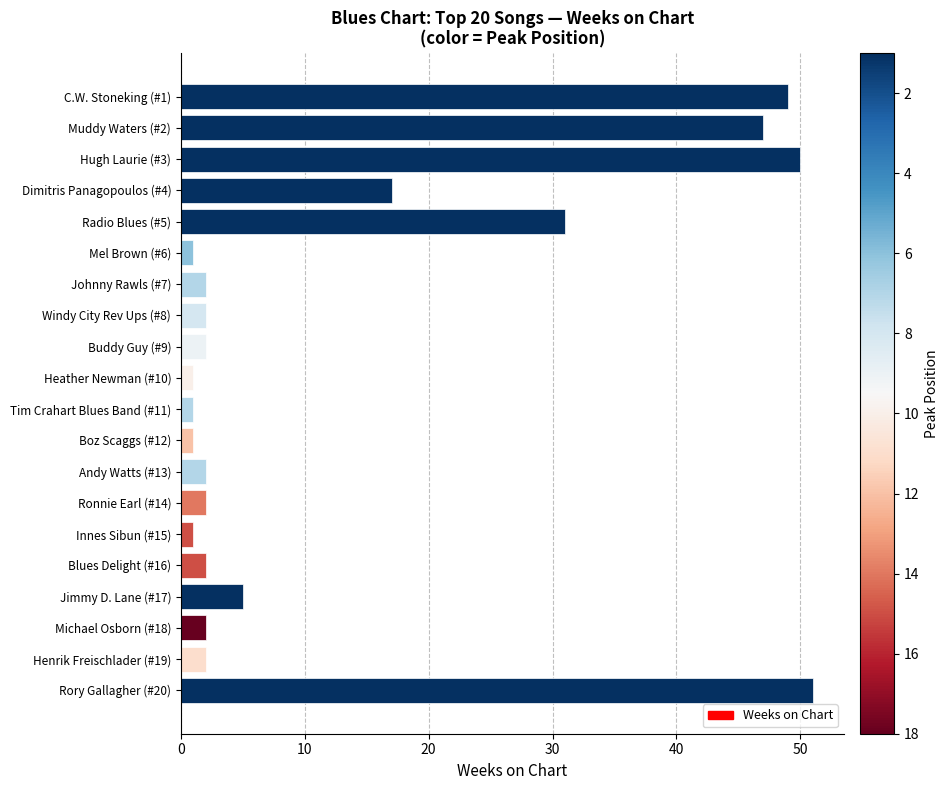

Which has a higher value, Rory Gallagher (#20) or Andy Watts (#13)?

Rory Gallagher (#20)